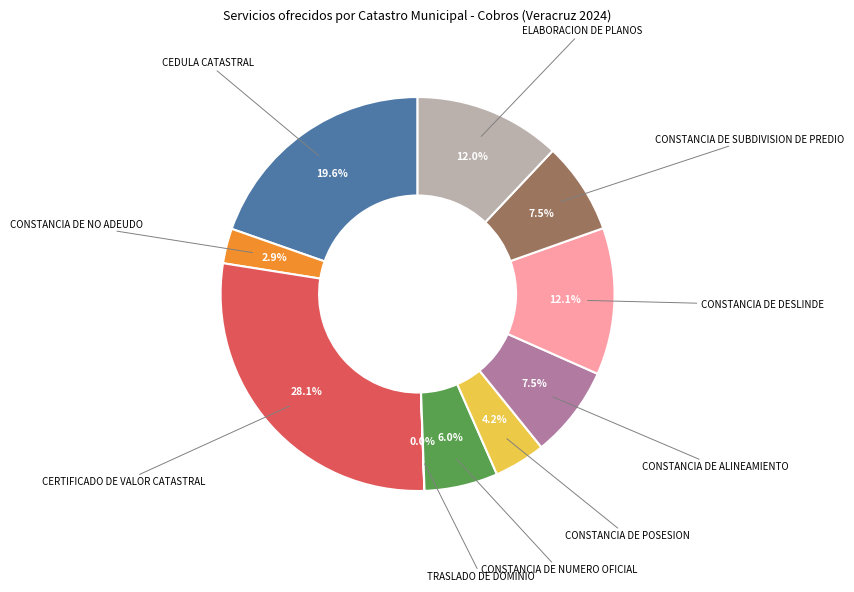

Does any single category account for the majority?

No